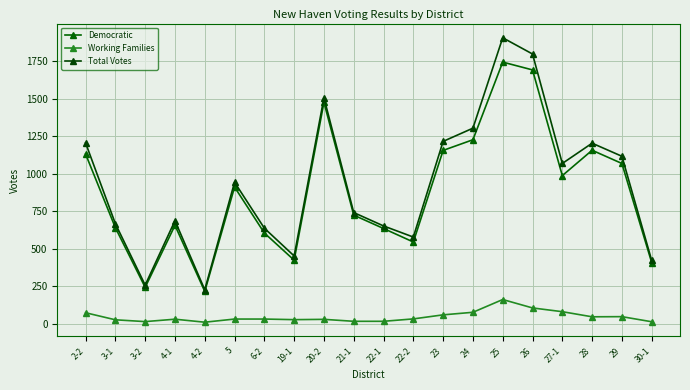

How many lines are shown in the chart?

3